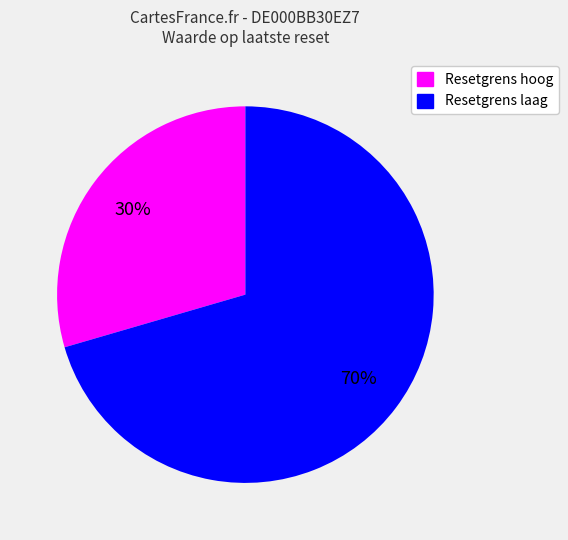

Does any single category account for the majority?

Yes